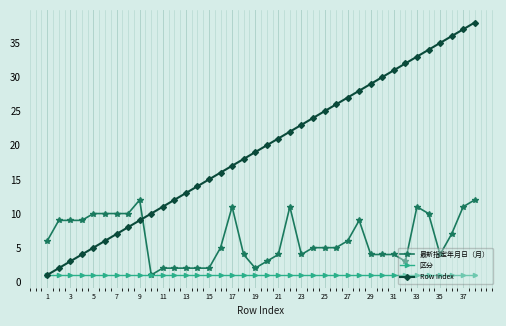

True or false: Row Index has more than 0 points higher than both neighbors.

False